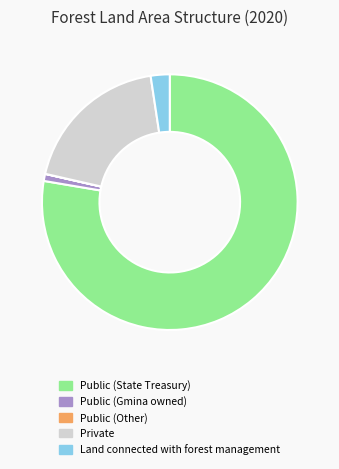

Which slice is the largest?

Public (State Treasury)